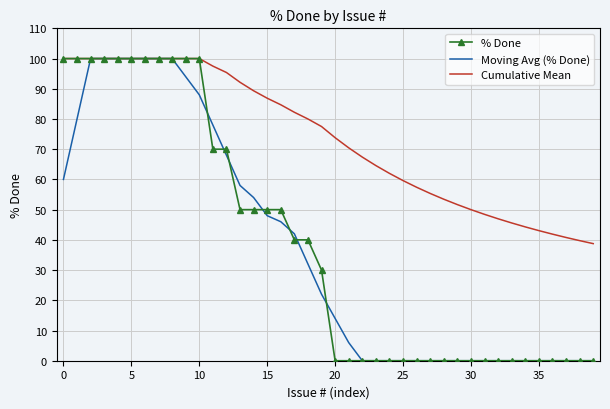

What is the highest value of the % Done series?

100.0